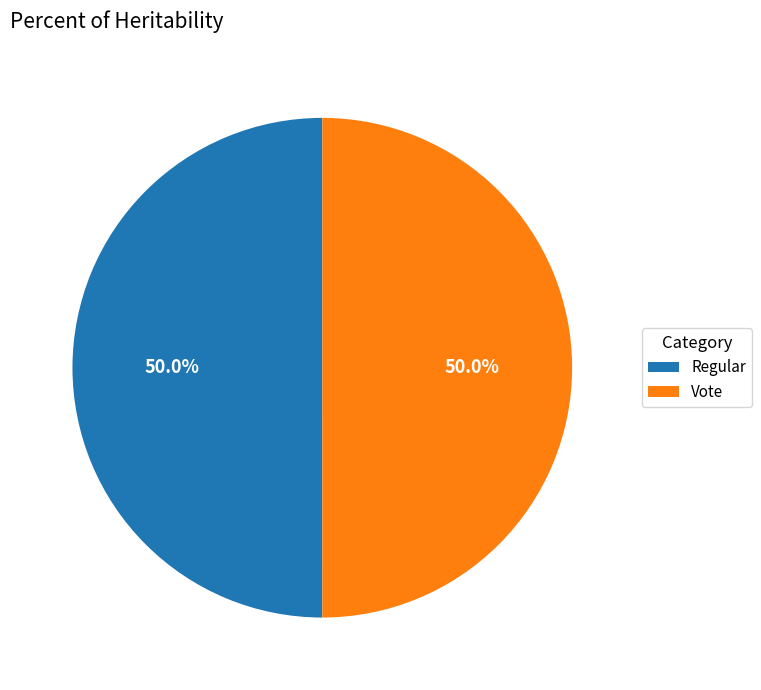

Count the number of slices in the pie.

2